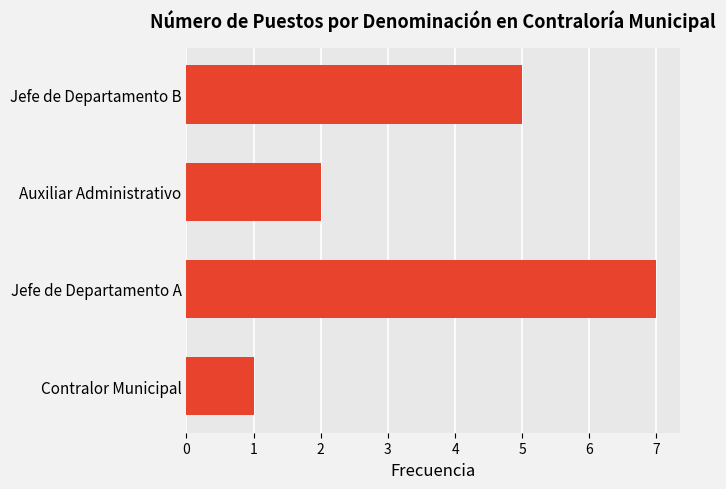

What is the change in value from Contralor Municipal to Jefe de Departamento A?

+6